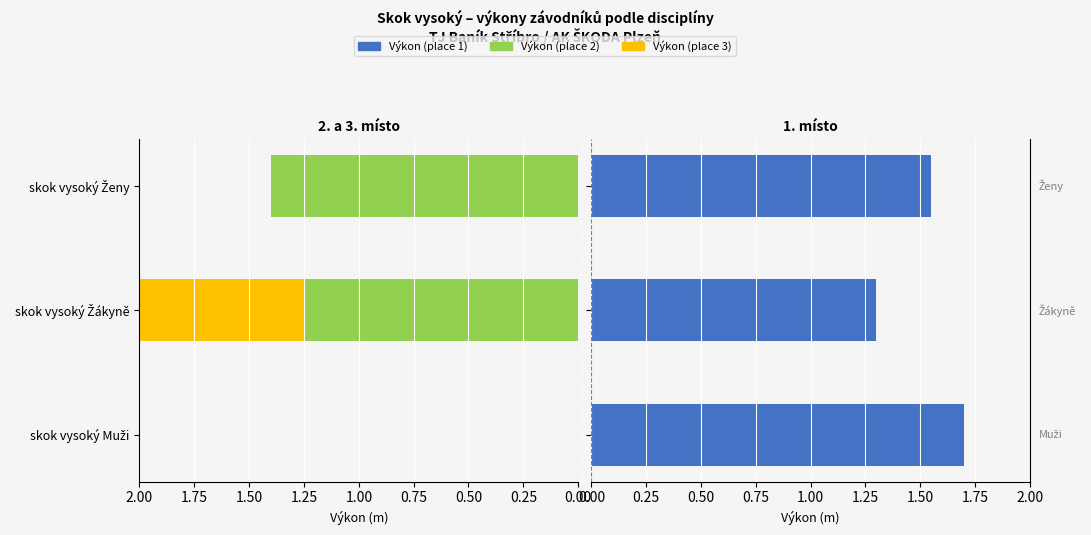

What is the difference between the maximum and minimum values in the Výkon (place 2) series?

1.4